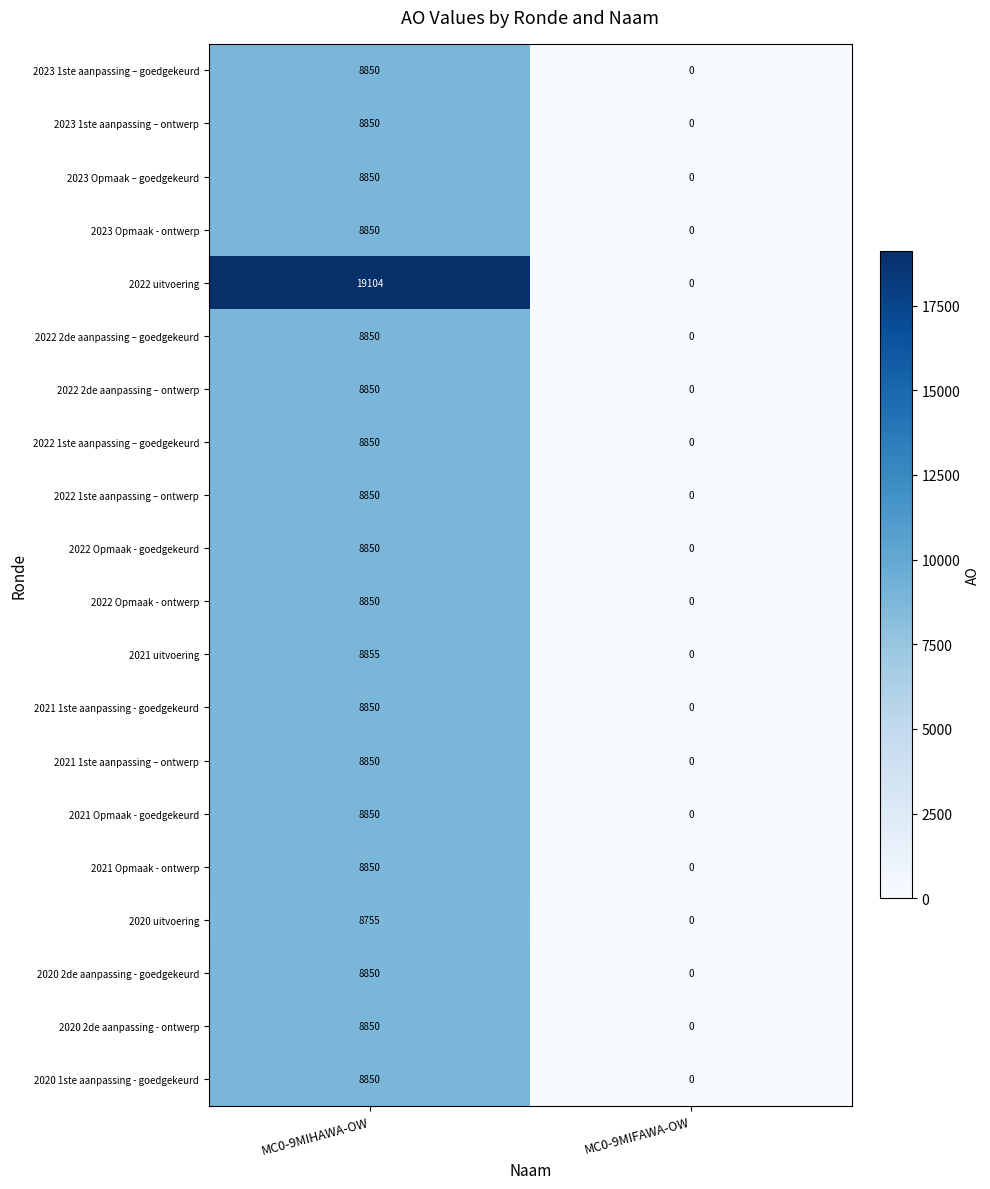

How many data points does each series have?

2